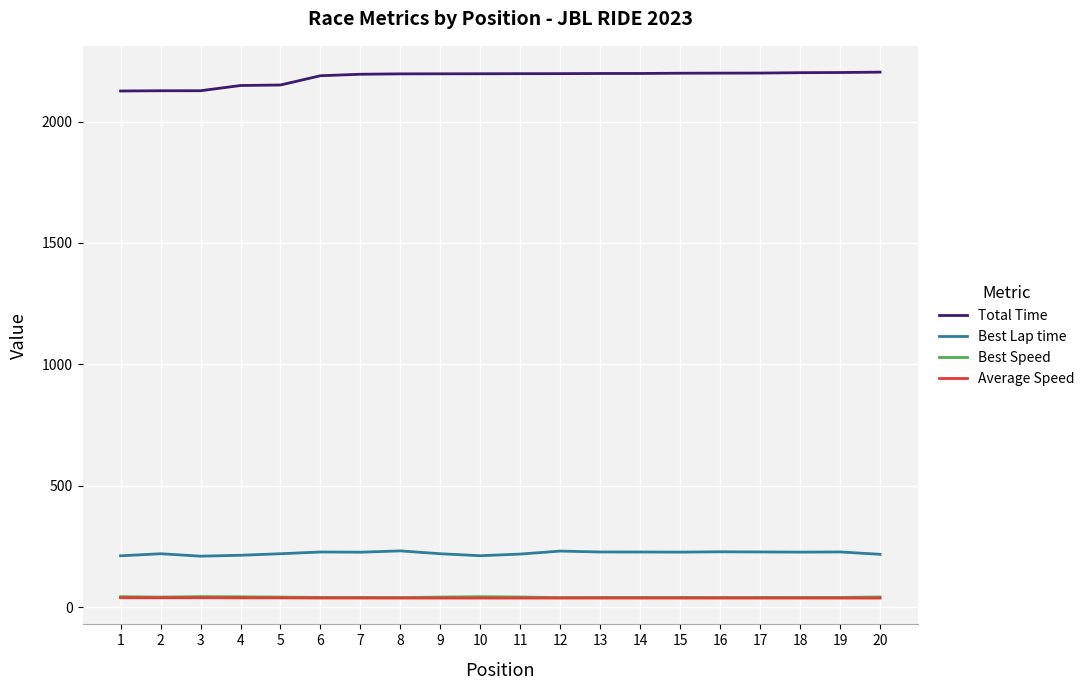

What is the lowest value of the Best Lap time series?

210.4